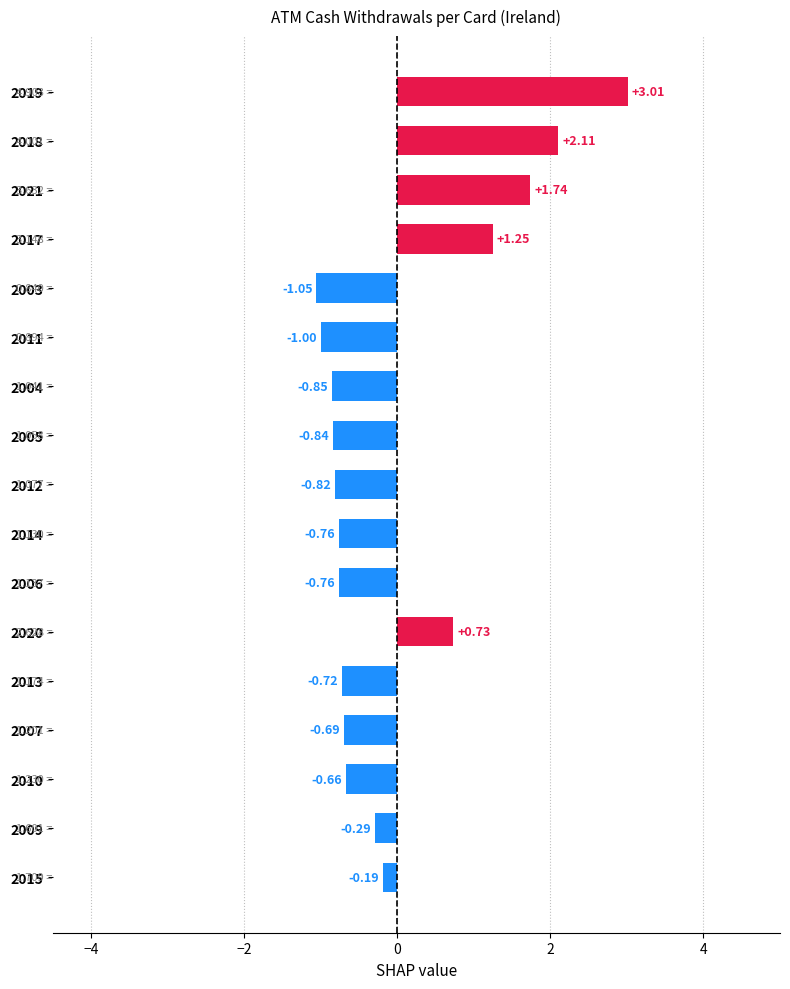

What is the difference between the maximum and second lowest values?

4.0